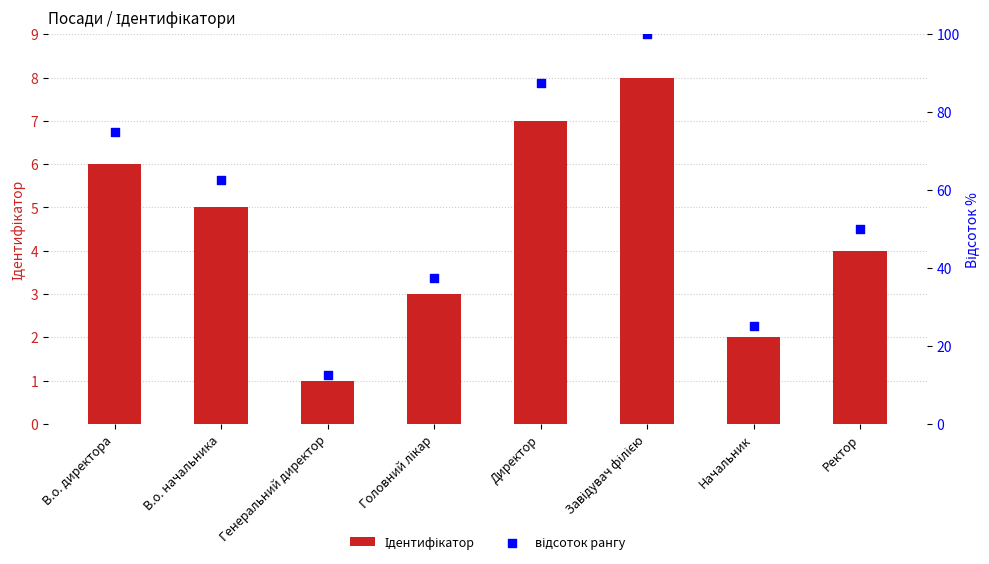

At how many categories does at least one series exceed 52?

4